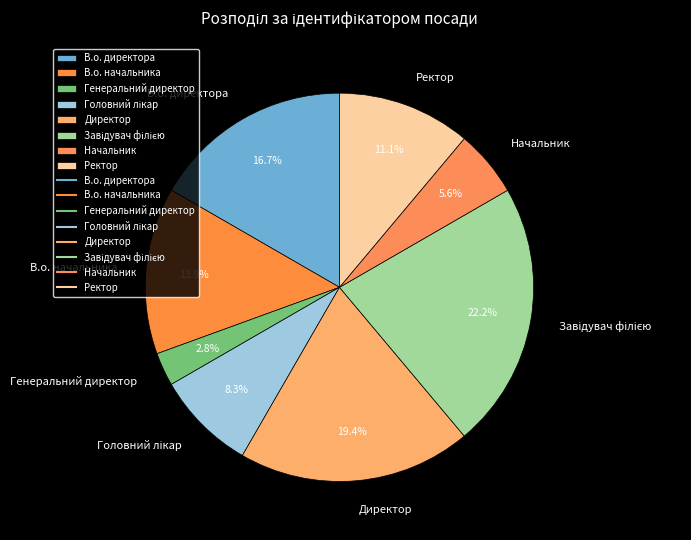

Which category has the smallest portion of the pie?

Генеральний директор